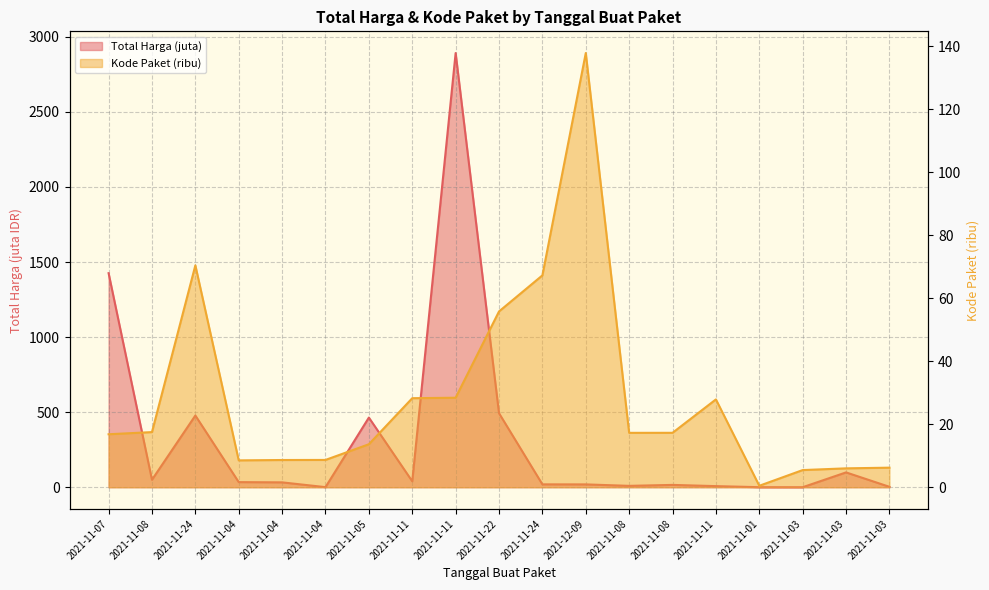

Between 2021-11-24 and 2021-11-08, which series saw the biggest shift?

Total Harga